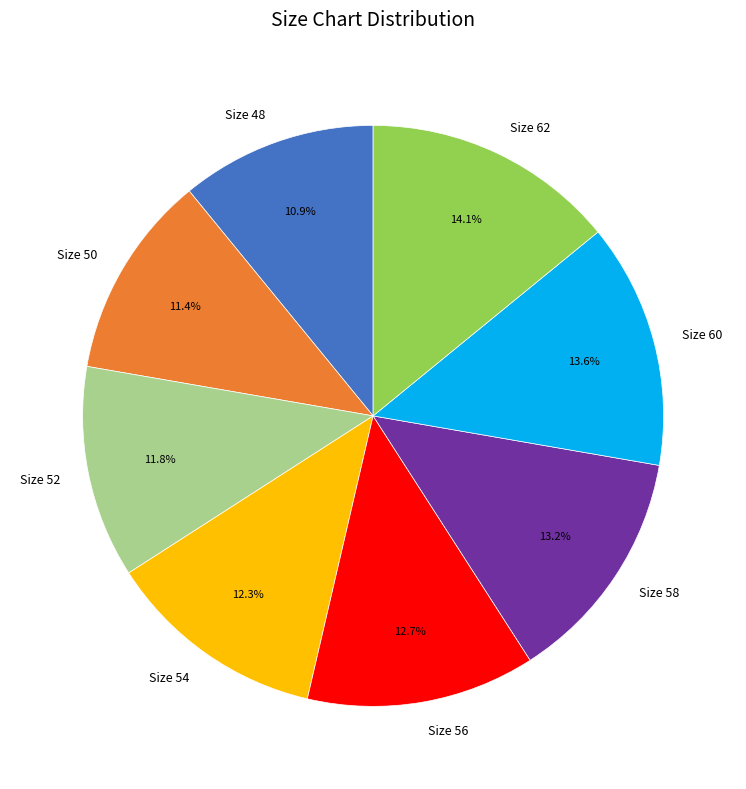

Is the sum of Size 56 and Size 60 greater than half?

No